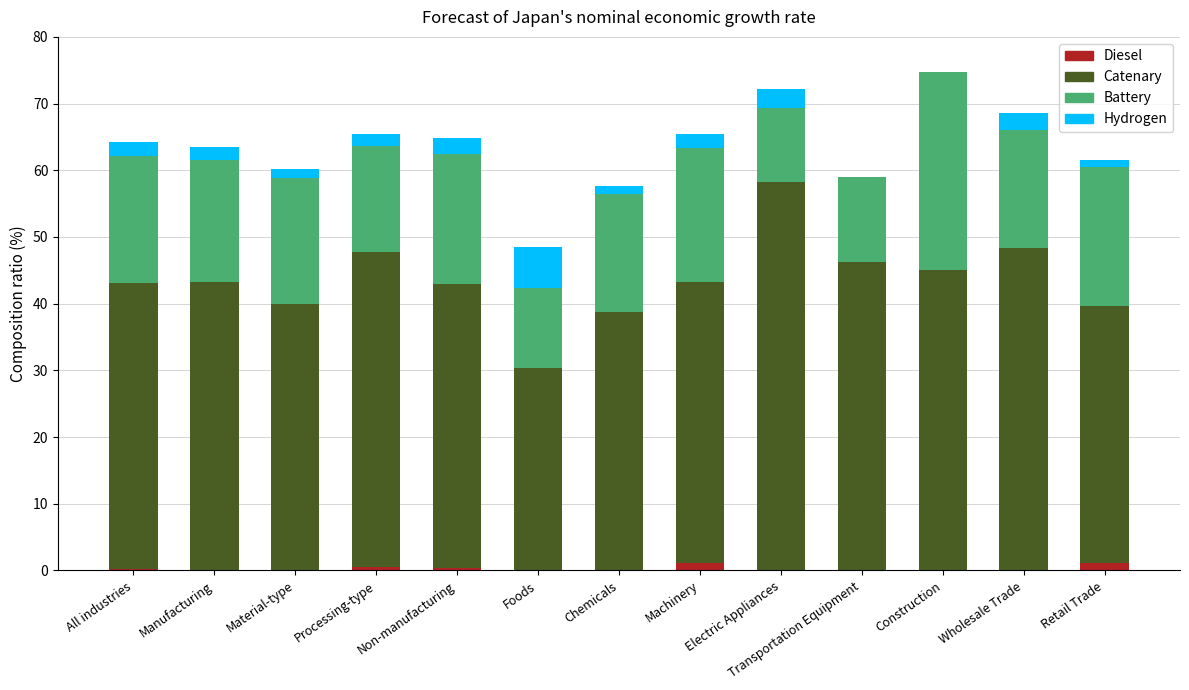

What is the total value across all series at Transportation Equipment?

59.0